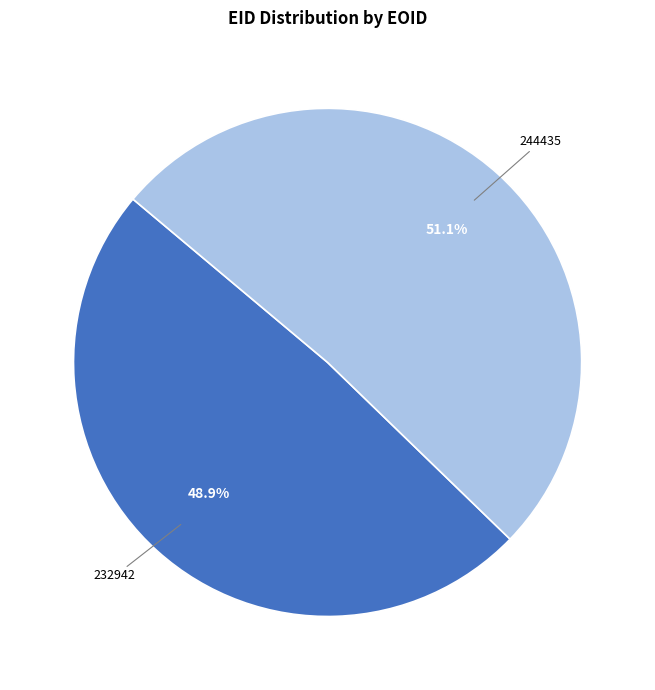

Which category accounts for the majority?

244435